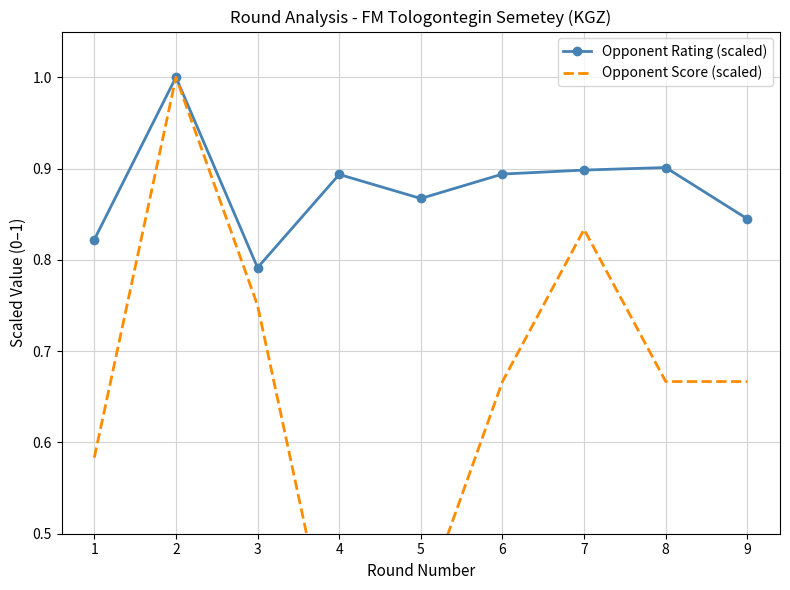

At which category is the sum across all series the highest?

2